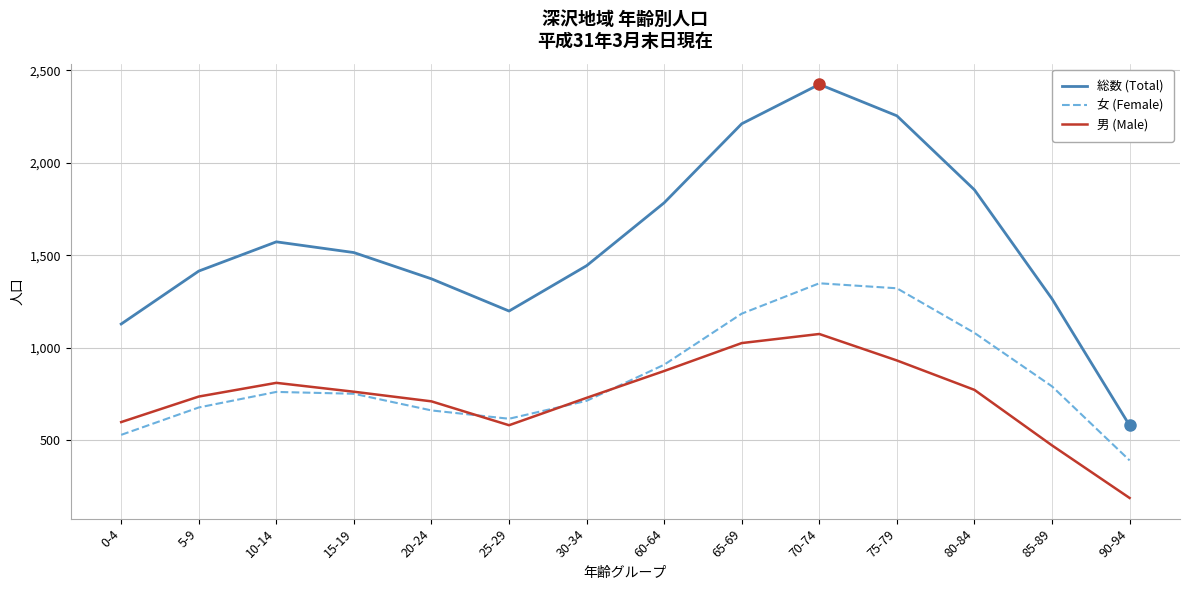

Does the chart display data point markers on the line(s)?

No